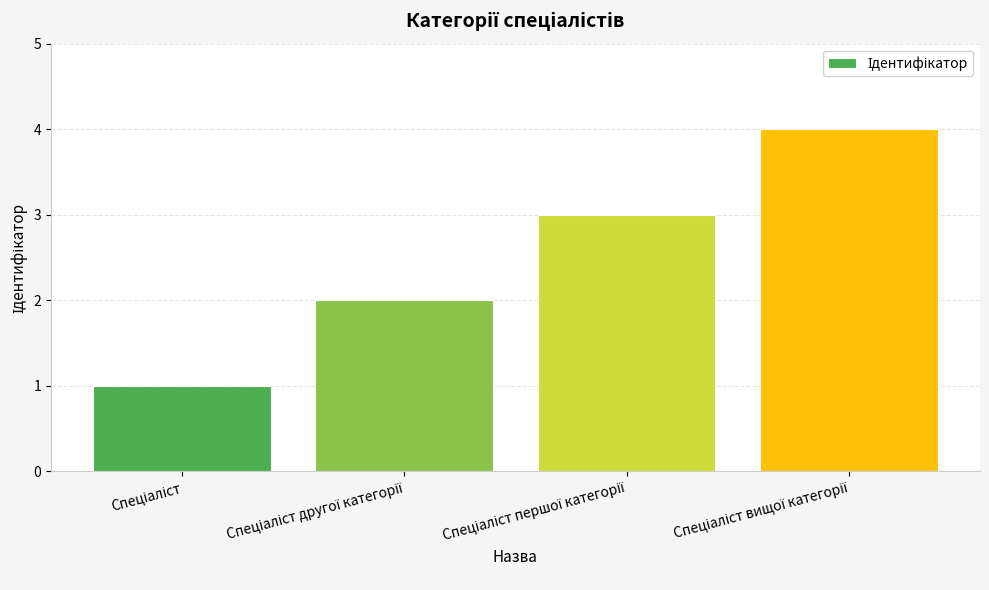

What is the sum of all values?

10